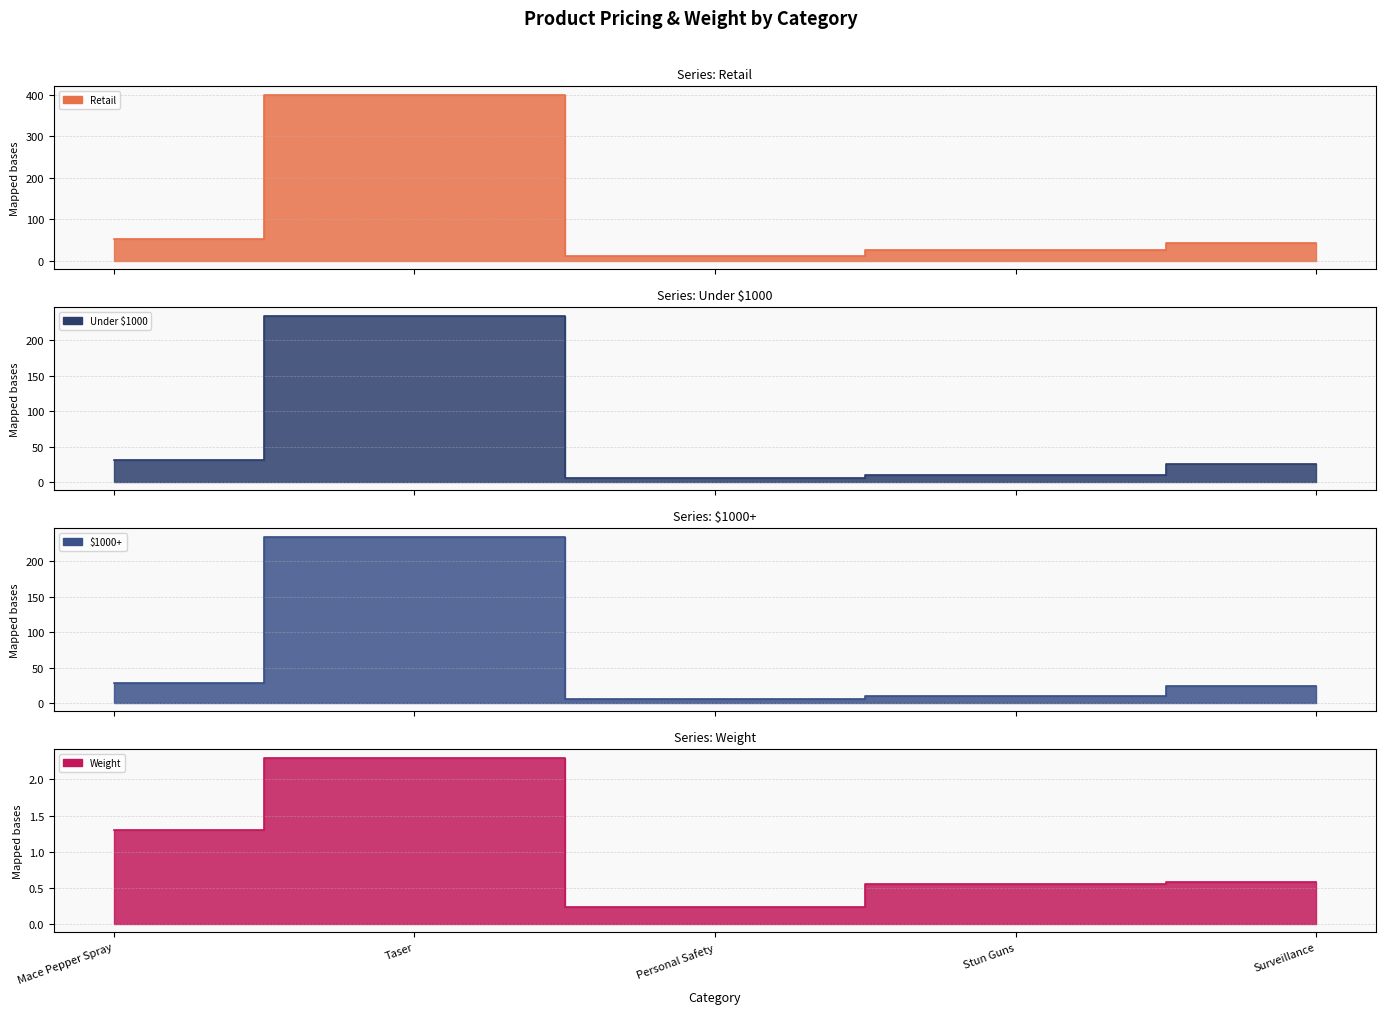

True or false: $1000+ has a value of 47.3 at Mace Pepper Spray.

False